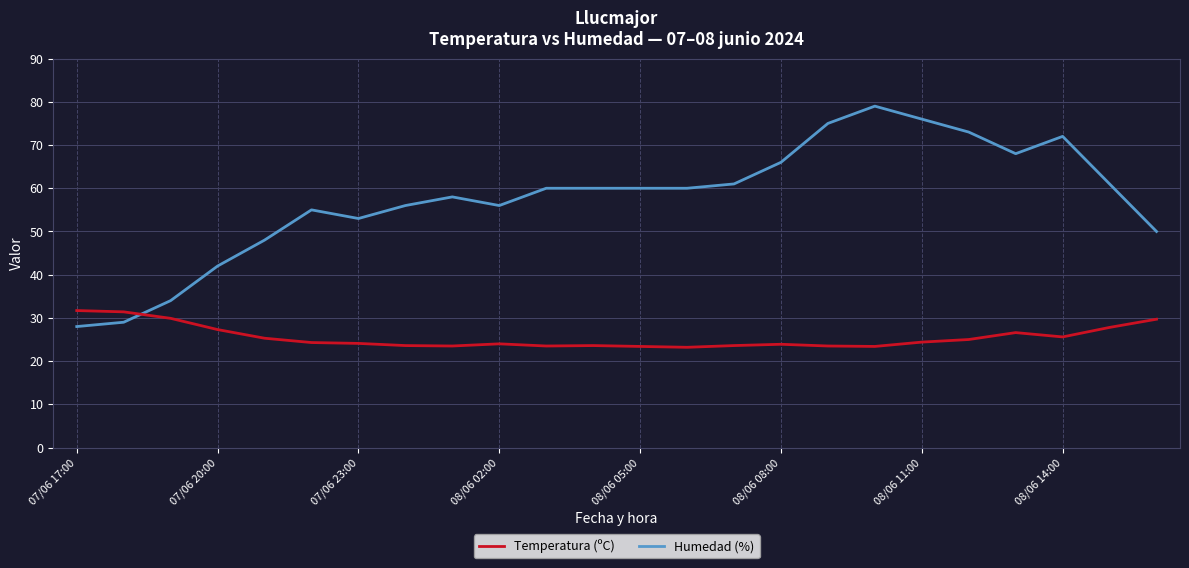

Rank the series by their maximum value, from lowest to highest.

Temperatura (ºC), Humedad (%)